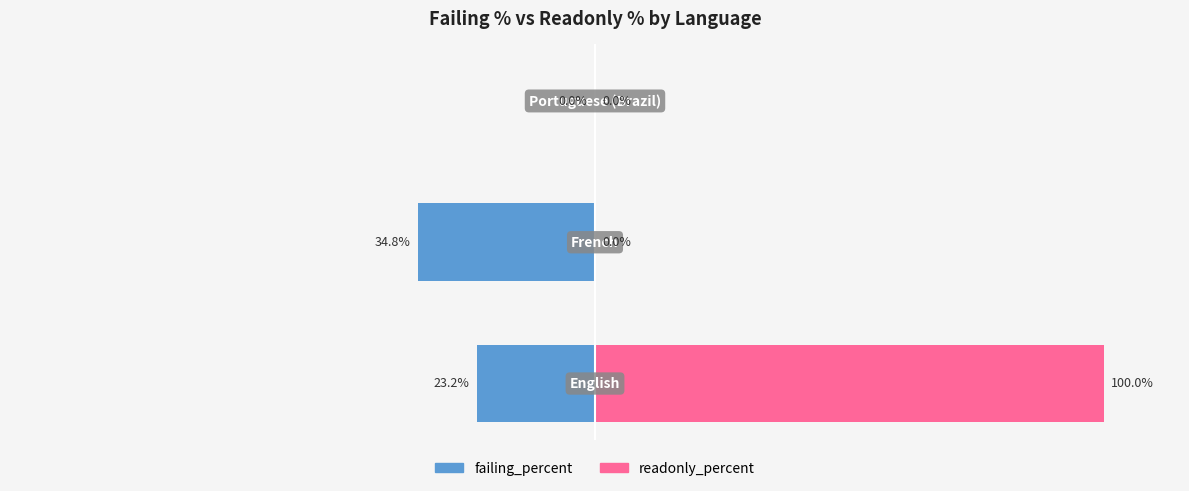

What is the average value of the failing_percent series?

-19.3